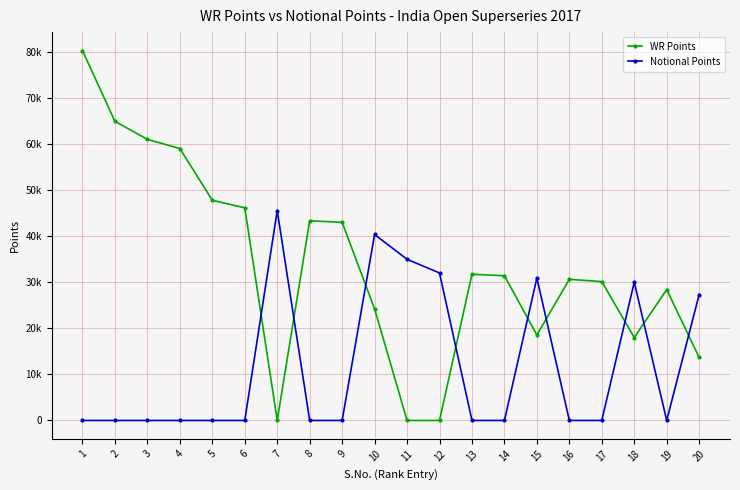

Where is the first local minimum for Notional Points?

19